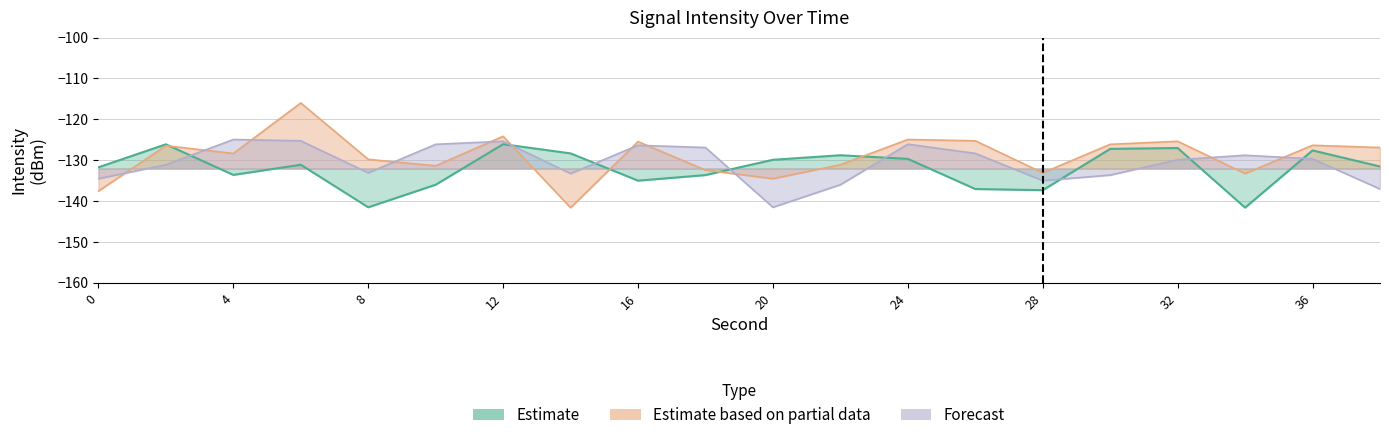

After their last crossing, which series has the higher values: Forecast or Estimate?

Estimate